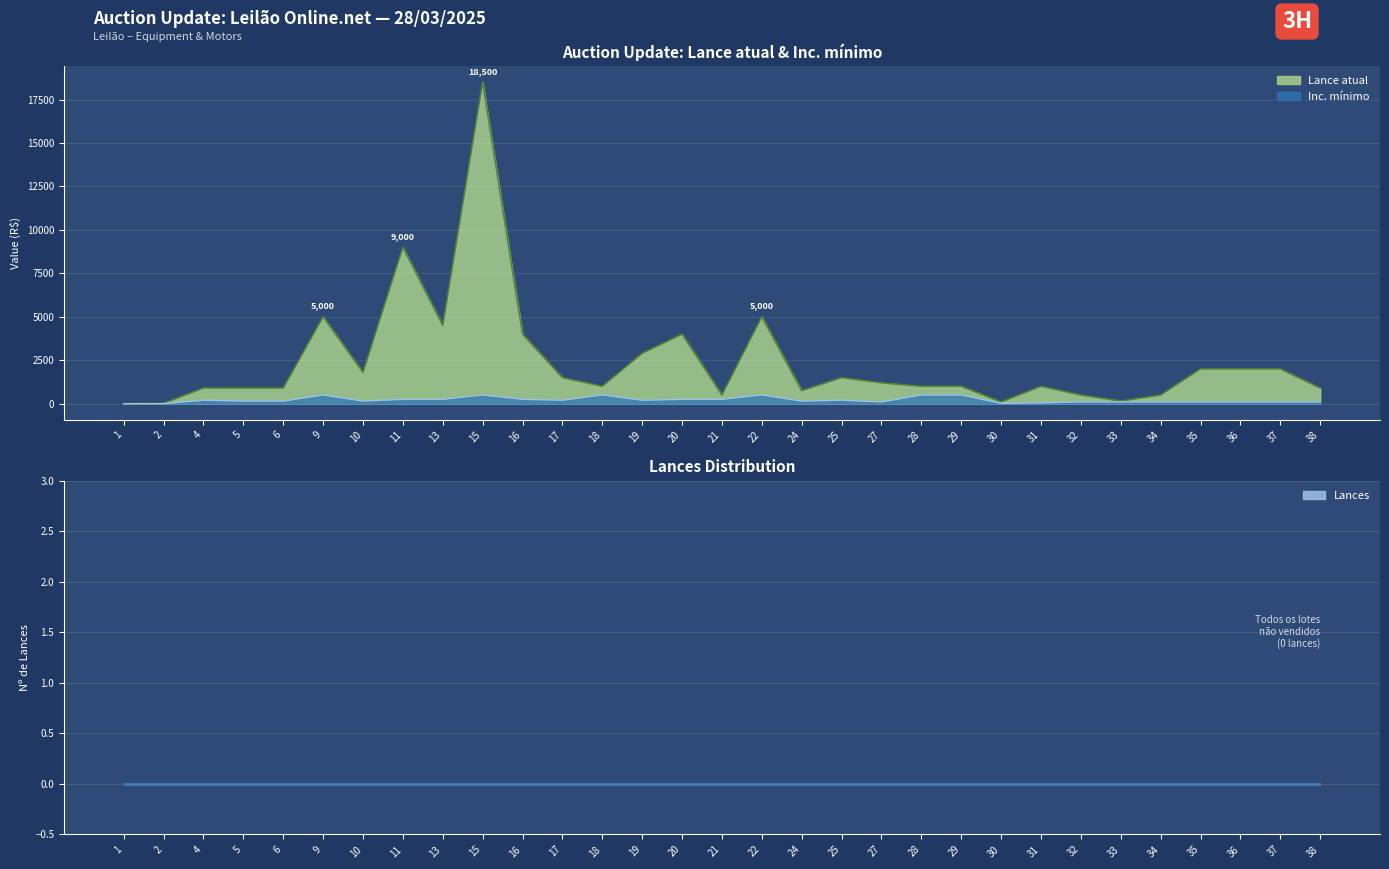

How many distinct data groups are displayed?

2